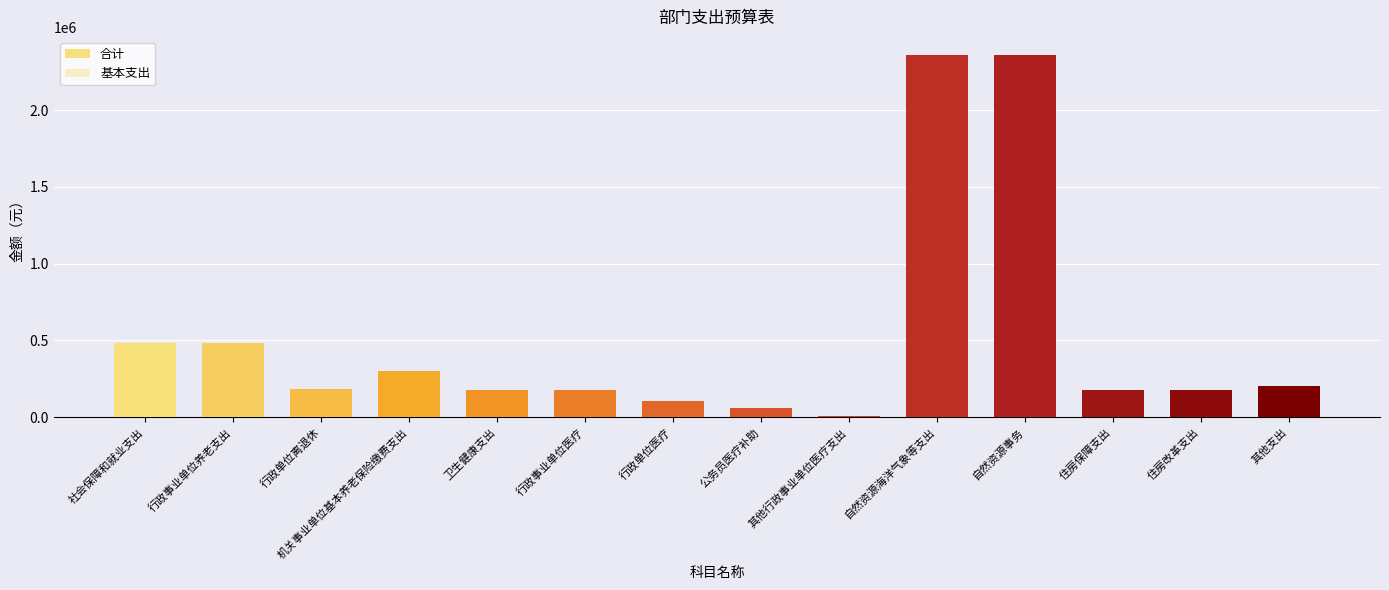

How many values in the 合计 series are below 180831?

7